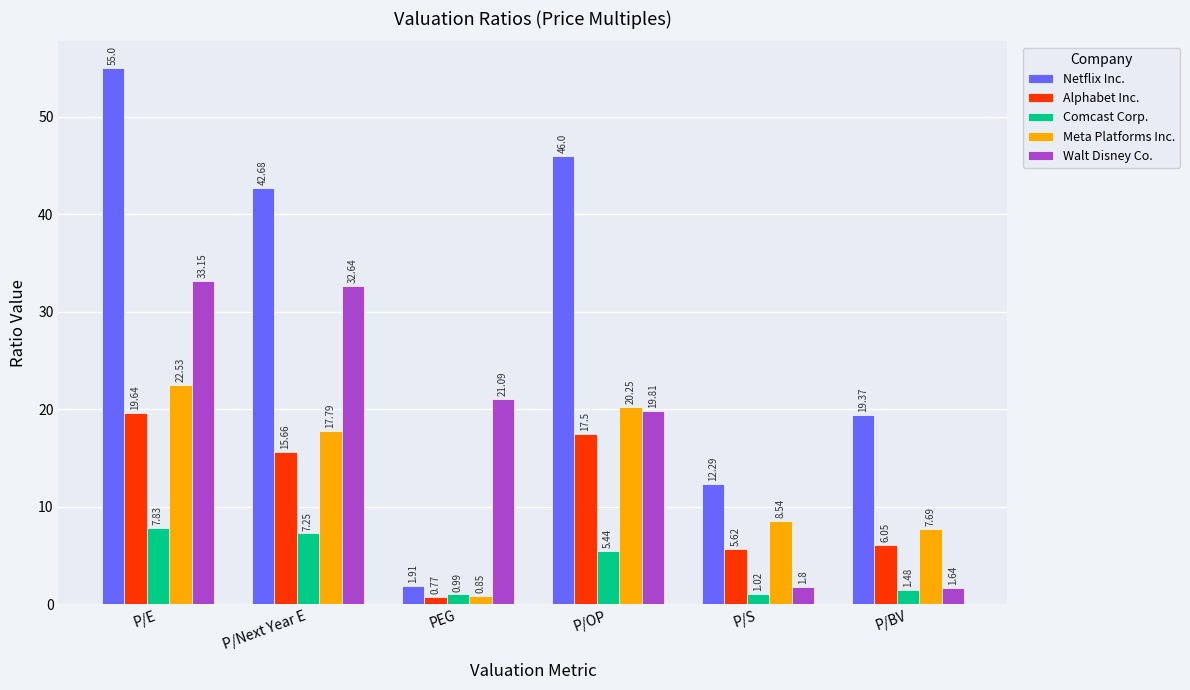

What is the total value across all series at PEG?

25.6